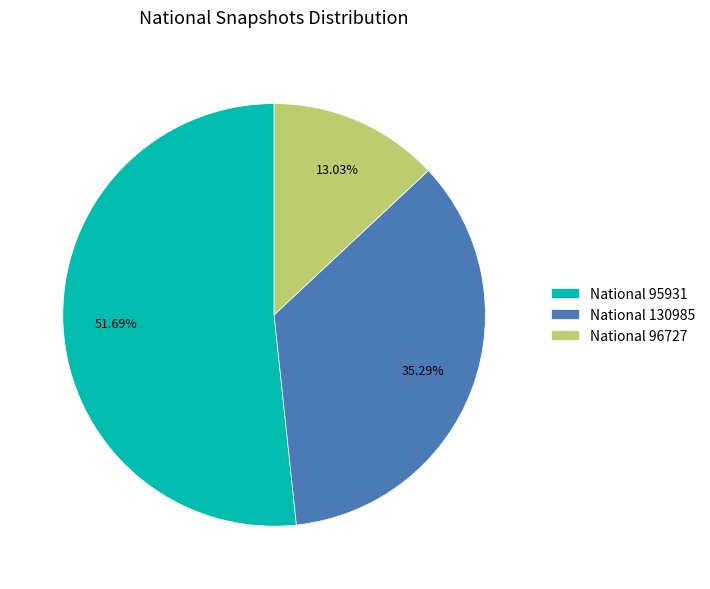

What is the smallest slice in the pie chart?

National 96727